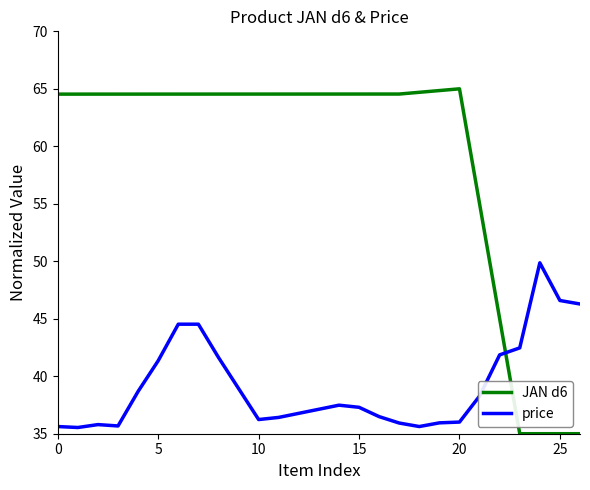

Which series has the largest range (max minus min)?

JAN d6